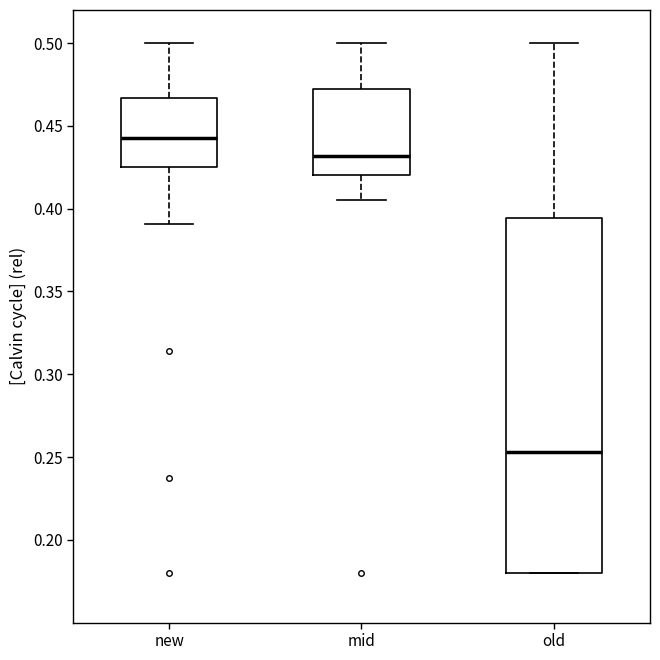

Reading left to right, transcribe this box plot: for each box, give where its median line is, the range the box spans, and where its two whiskers end, as read against the y-axis. The values are not printed on the chart, so give them approximately, as read against the axis.

new: median 0.440, box 0.425 to 0.465, whiskers 0.390 to 0.500
mid: median 0.430, box 0.420 to 0.470, whiskers 0.405 to 0.500
old: median 0.255, box 0.180 to 0.395, whiskers 0.180 to 0.500